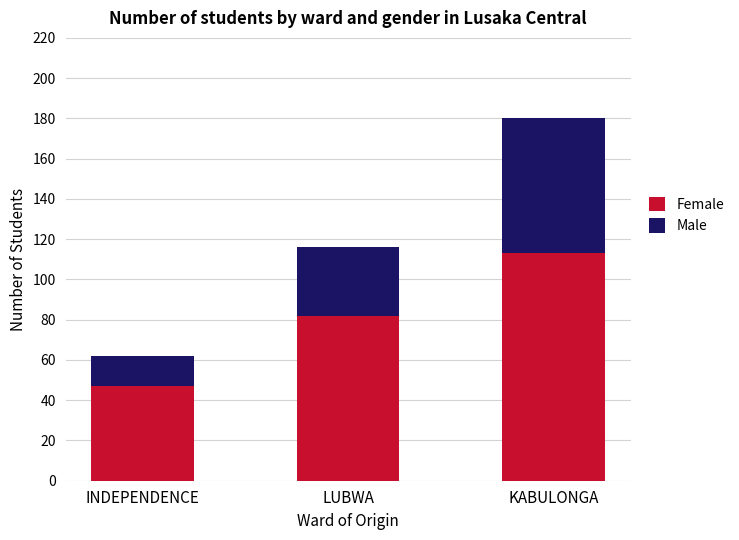

Rank the categories by Female value from highest to lowest.

KABULONGA, LUBWA, INDEPENDENCE